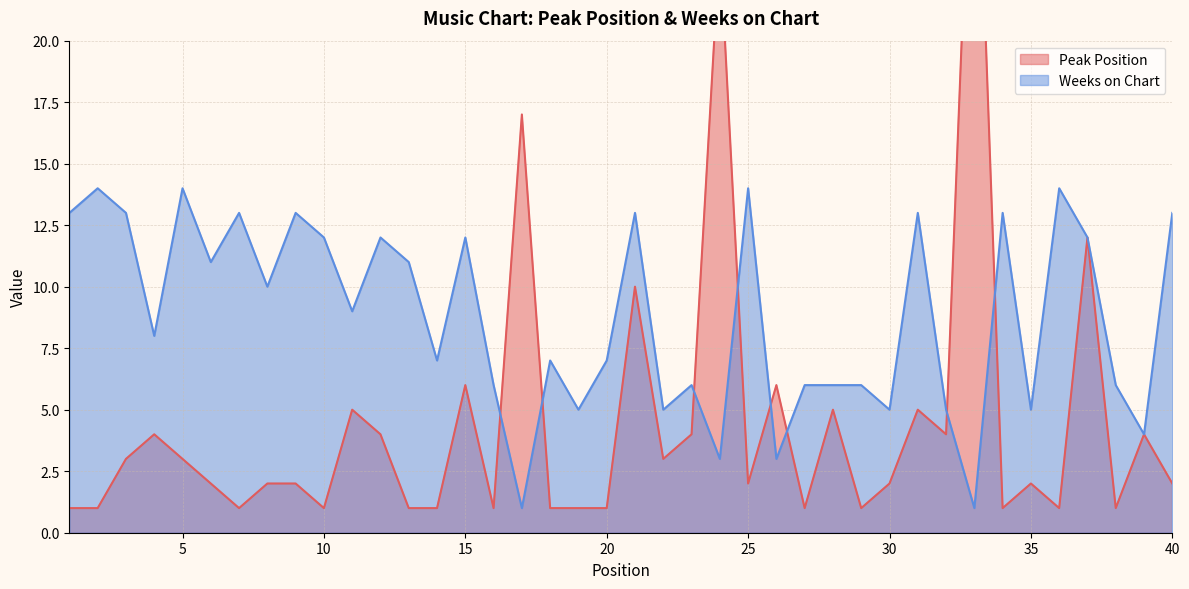

Rank the series by their maximum value, from highest to lowest.

Peak Position, Weeks on Chart